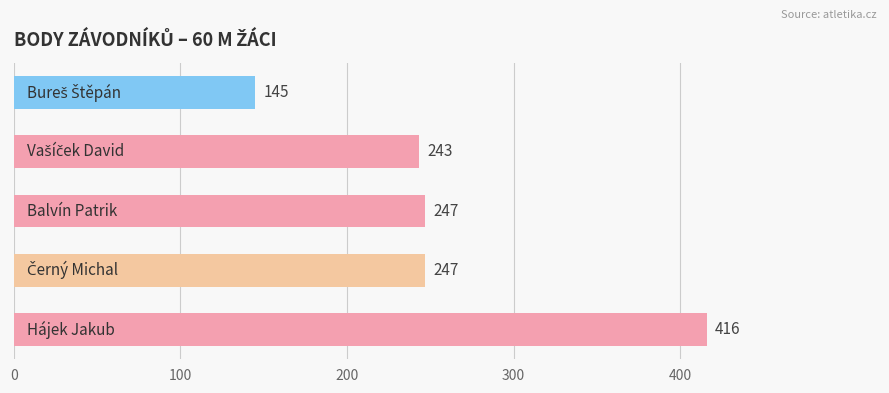

What is the minimum value shown in the chart?

145